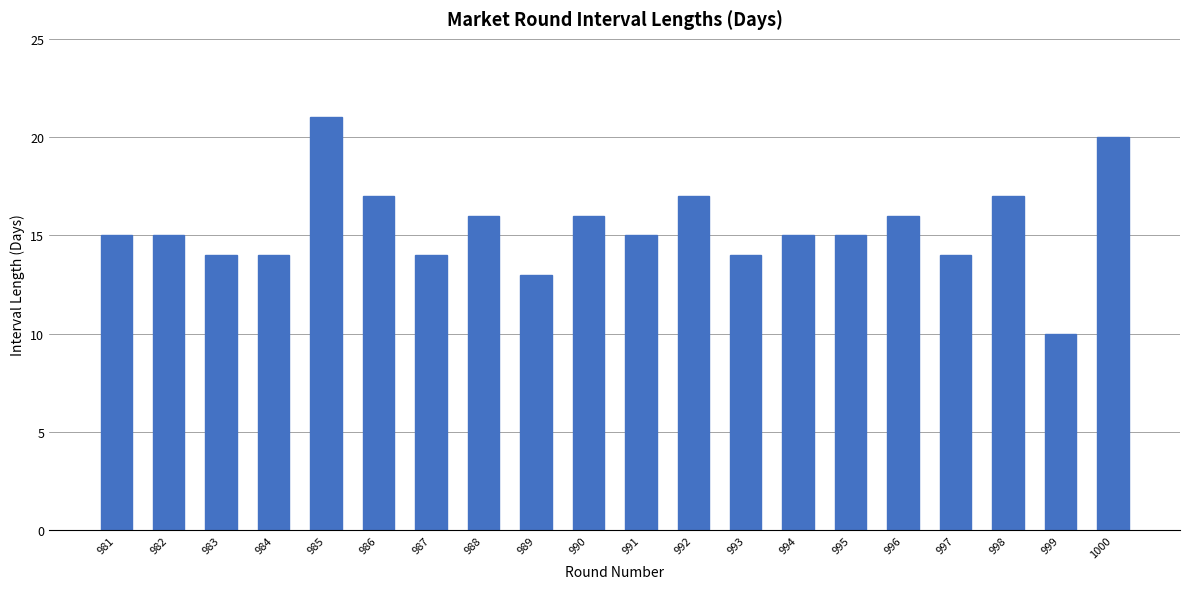

Are the bars horizontal?

No